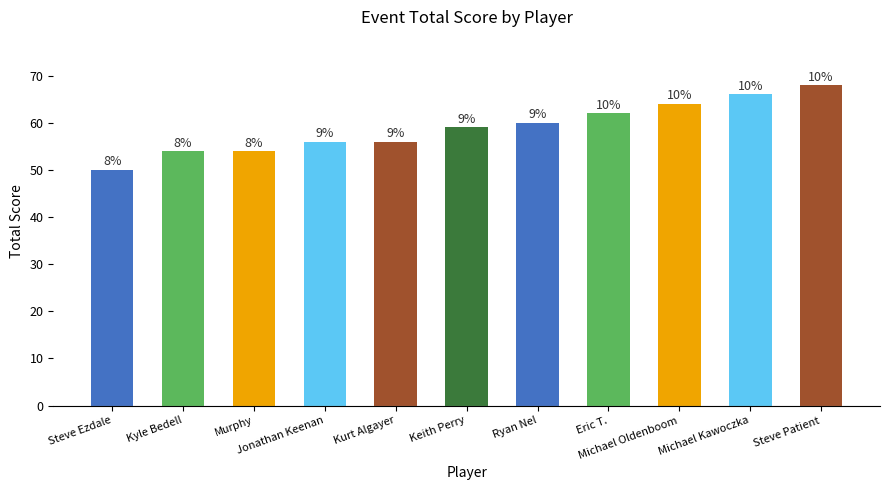

What position from the left is Kurt Algayer?

5